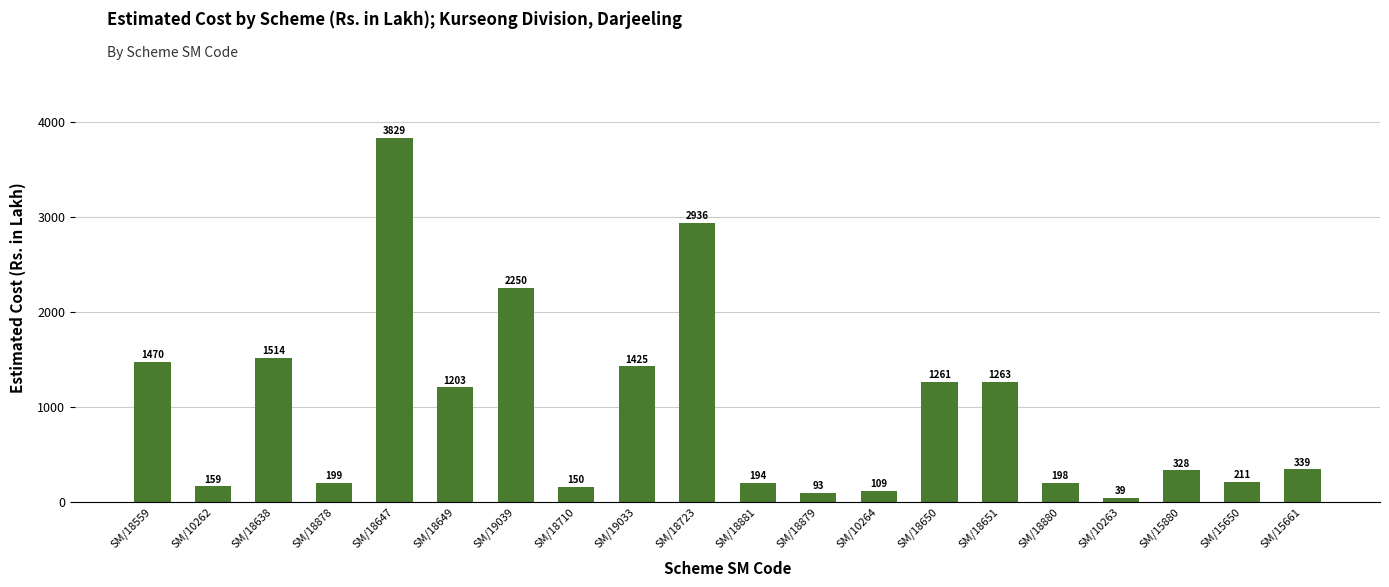

At which label does the data first exceed 338?

SM/18559